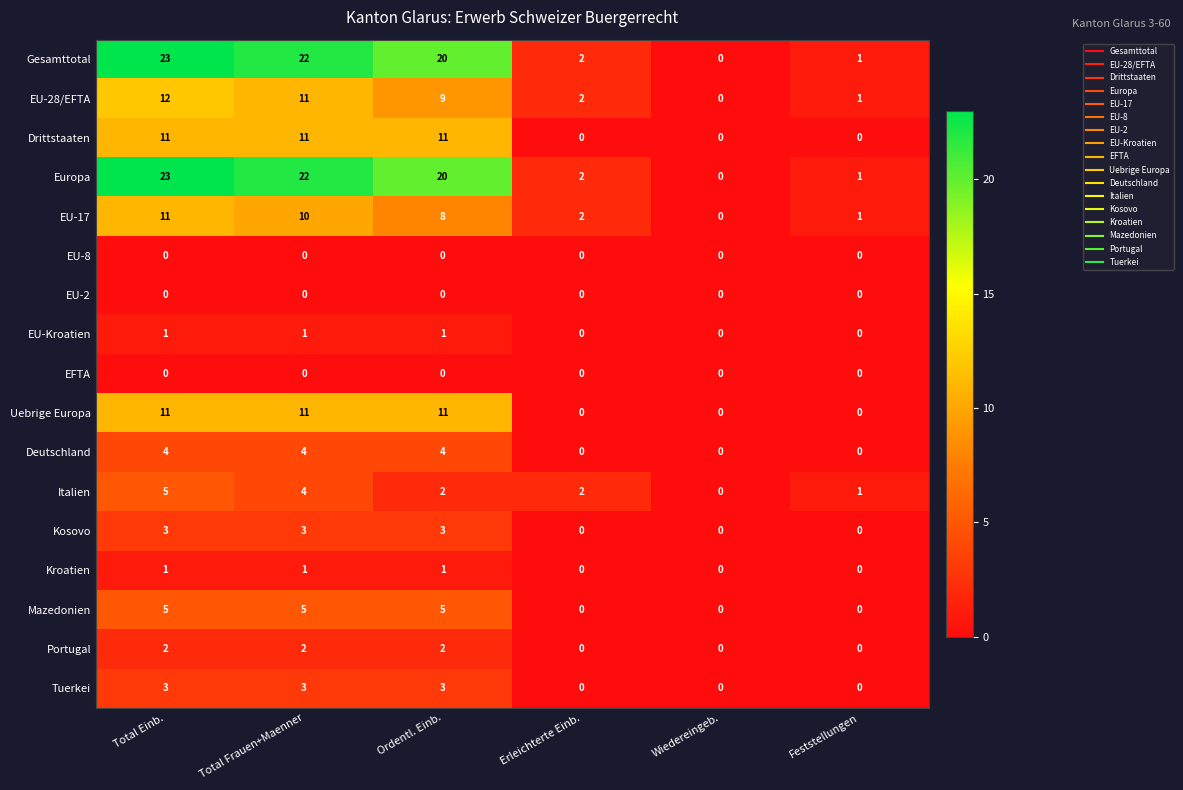

True or false: Kosovo has a value of 2 at Feststellungen.

False